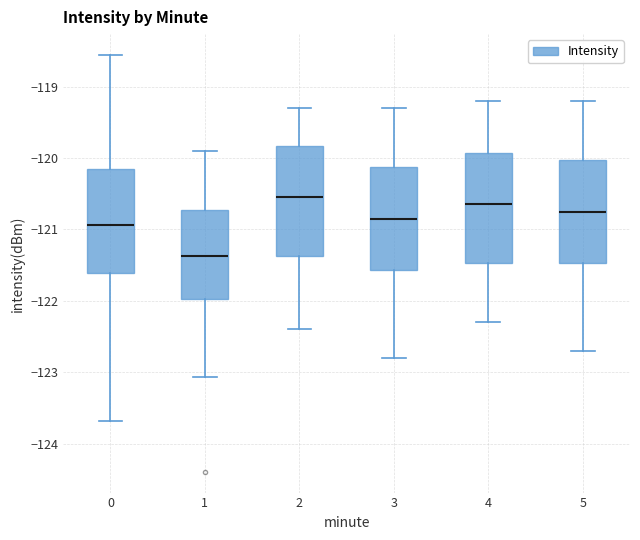

Reading left to right, read every box against the y-axis: the position of its median line, the range the box covers, and the ends of its whiskers. The values are not printed on the chart, so give them approximately, as read against the axis.

0: median -120.9, box -121.6 to -120.2, whiskers -123.7 to -118.6
1: median -121.4, box -122.0 to -120.7, whiskers -123.1 to -119.9
2: median -120.5, box -121.4 to -119.8, whiskers -122.4 to -119.3
3: median -120.8, box -121.6 to -120.1, whiskers -122.8 to -119.3
4: median -120.6, box -121.5 to -119.9, whiskers -122.3 to -119.2
5: median -120.7, box -121.5 to -120.0, whiskers -122.7 to -119.2